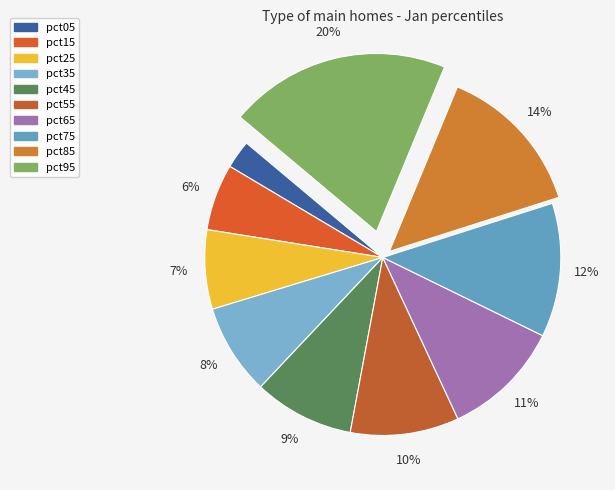

Rank the categories by value from lowest to highest.

pct05, pct15, pct25, pct35, pct45, pct55, pct65, pct75, pct85, pct95